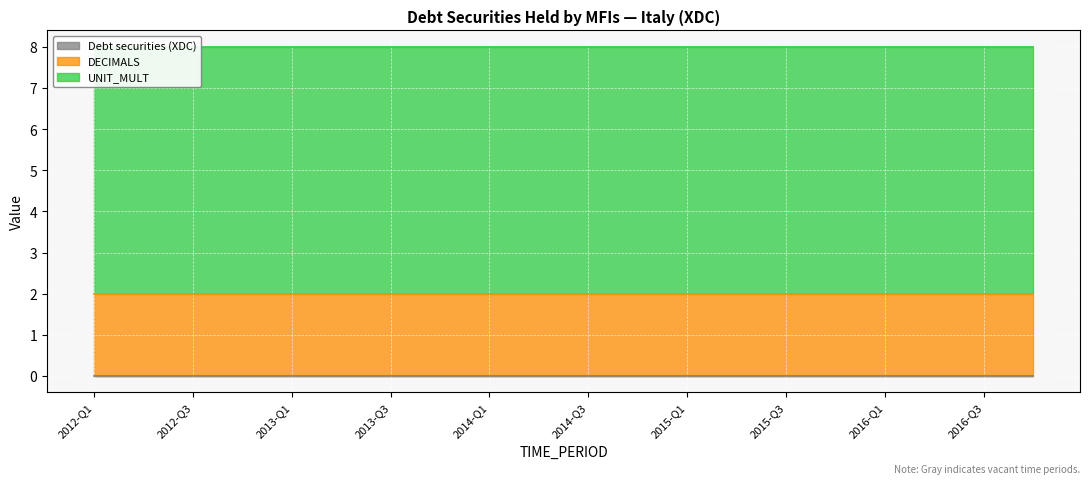

Is it true that UNIT_MULT equals 6 at 2015-Q1?

True